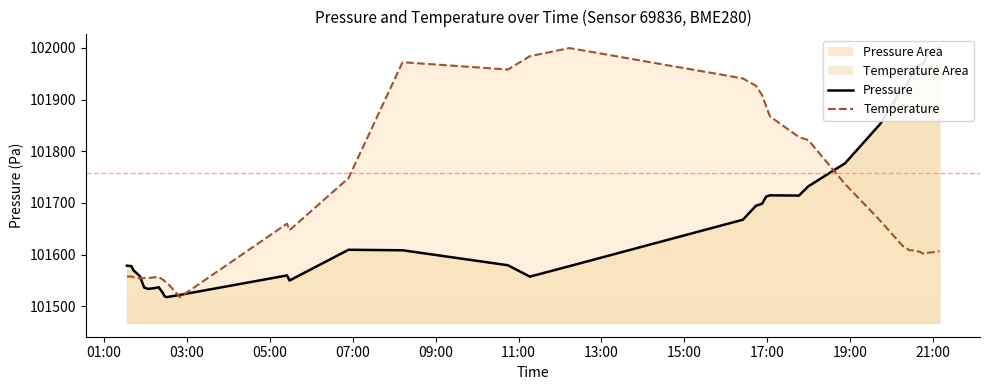

At how many categories does at least one series exceed 101570?

29